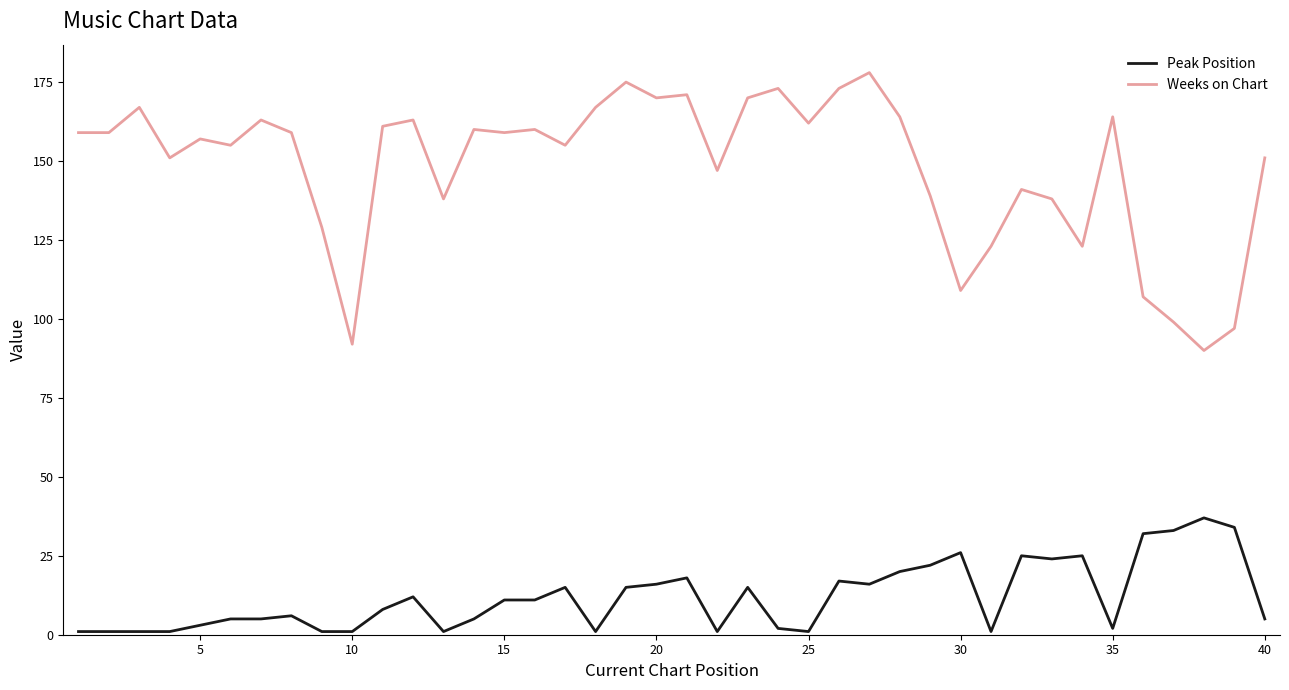

List the series in order of their peak value, lowest first.

Peak Position, Weeks on Chart